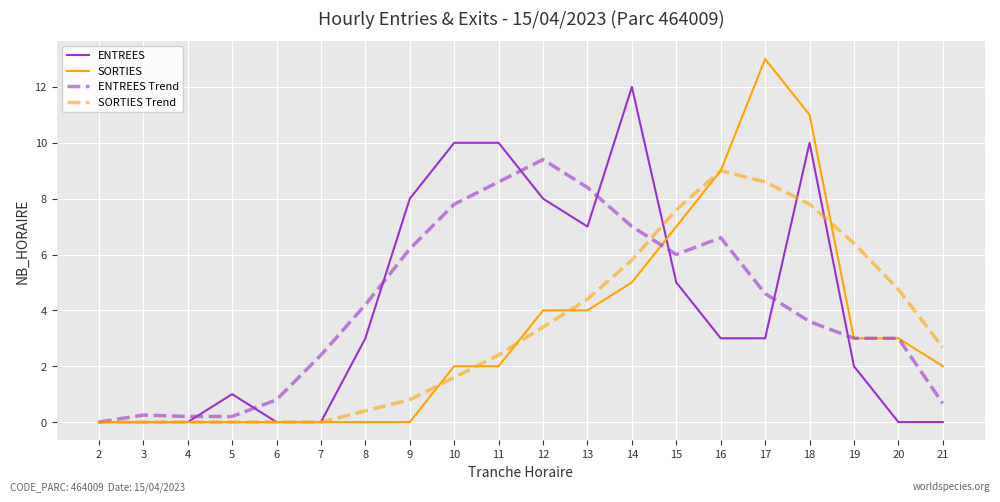

The value of ENTREES at 7 is -4.7. True or false?

False